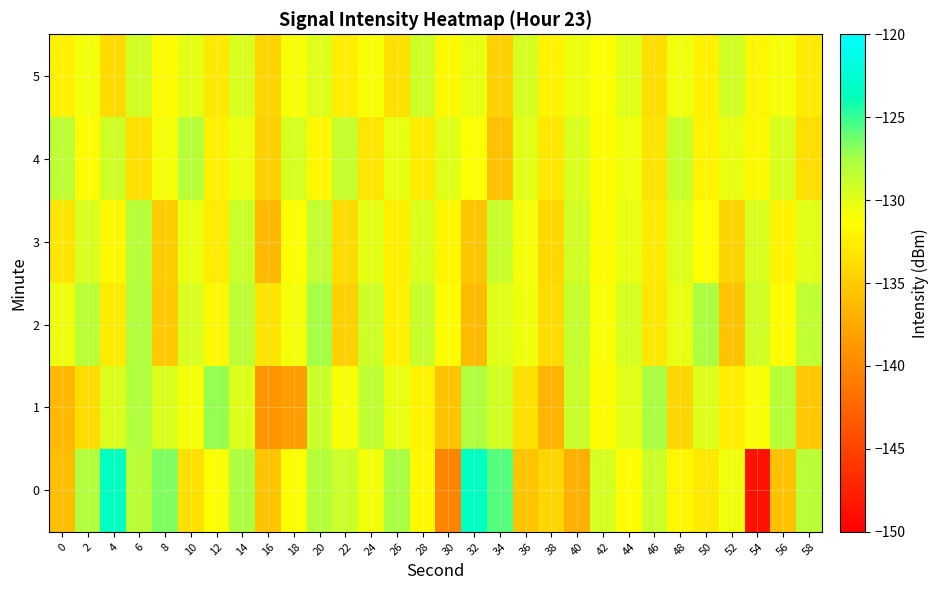

Reading right to left, extract all data points from this chart.

0: 58=-128.2	56=-135.8	54=-148.6	52=-130.6	50=-132.8	48=-131.9	46=-128.9	44=-131.5	42=-129.4	40=-137.0	38=-134.2	36=-135.5	34=-125.7	32=-123.4	30=-140.2	28=-131.6	26=-127.6	24=-130.8	22=-128.9	20=-128.1	18=-131.2	16=-135.5	14=-127.7	12=-131.2	10=-133.6	8=-126.7	6=-128.2	4=-123.5	2=-127.9	0=-136.0
1: 58=-135.3	56=-128.1	54=-130.9	52=-132.5	50=-129.8	48=-134.2	46=-127.6	44=-130.0	42=-131.5	40=-128.9	38=-136.7	36=-133.4	34=-129.3	32=-127.8	30=-135.6	28=-132.1	26=-130.2	24=-128.5	22=-131.0	20=-129.0	18=-138.3	16=-138.9	14=-129.8	12=-127.1	10=-130.9	8=-129.7	6=-127.9	4=-129.7	2=-133.8	0=-136.3
2: 58=-128.6	56=-131.6	54=-129.2	52=-135.7	50=-127.7	48=-130.3	46=-132.9	44=-129.4	42=-131.1	40=-128.7	38=-133.8	36=-130.6	34=-129.9	32=-136.2	30=-131.4	28=-128.8	26=-132.3	24=-129.1	22=-134.6	20=-127.5	18=-130.7	16=-133.2	14=-128.4	12=-131.8	10=-129.6	8=-135.1	6=-127.9	4=-132.7	2=-128.3	0=-130.5
3: 58=-130.0	56=-132.1	54=-129.6	52=-134.5	50=-131.3	48=-129.8	46=-132.7	44=-130.2	42=-131.5	40=-129.3	38=-134.1	36=-130.8	34=-128.9	32=-135.4	30=-131.9	28=-129.7	26=-132.4	24=-130.1	22=-133.8	20=-128.6	18=-131.2	16=-136.3	14=-129.0	12=-132.6	10=-130.4	8=-134.9	6=-128.2	4=-131.7	2=-129.5	0=-133.1
4: 58=-133.6	56=-129.5	54=-131.7	52=-130.4	50=-132.0	48=-128.8	46=-133.2	44=-130.6	42=-131.4	40=-129.7	38=-132.9	36=-130.0	34=-135.8	32=-131.2	30=-129.9	28=-132.6	26=-130.3	24=-133.1	22=-128.7	20=-131.8	18=-129.4	16=-134.7	14=-130.5	12=-132.3	10=-128.1	8=-130.8	6=-133.5	4=-129.2	2=-131.6	0=-128.4
5: 58=-132.7	56=-130.8	54=-131.9	52=-129.2	50=-132.3	48=-130.6	46=-133.7	44=-129.9	42=-131.2	40=-130.5	38=-132.1	36=-129.4	34=-134.6	32=-130.3	30=-131.7	28=-129.1	26=-133.4	24=-130.9	22=-132.5	20=-129.8	18=-131.0	16=-134.3	14=-129.6	12=-132.8	10=-130.1	8=-131.5	6=-129.3	4=-133.9	2=-130.7	0=-132.2